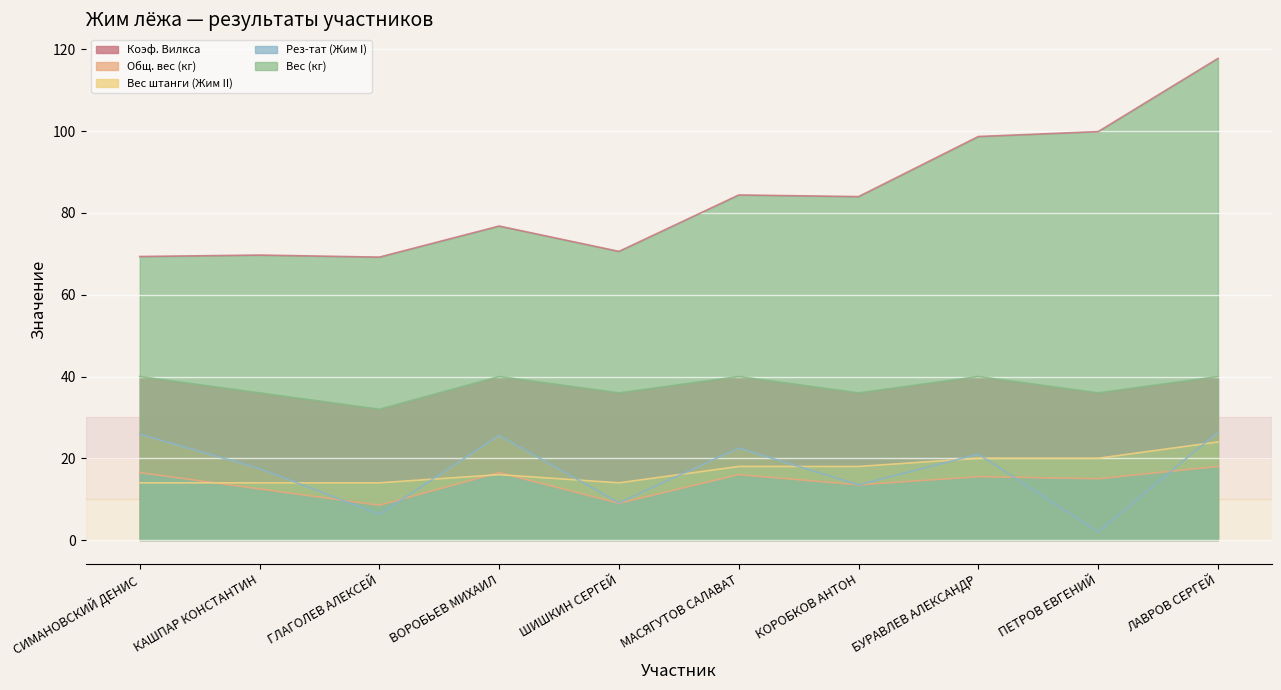

What is the difference between the second highest and minimum values in the Вес (кг) series?

30.7